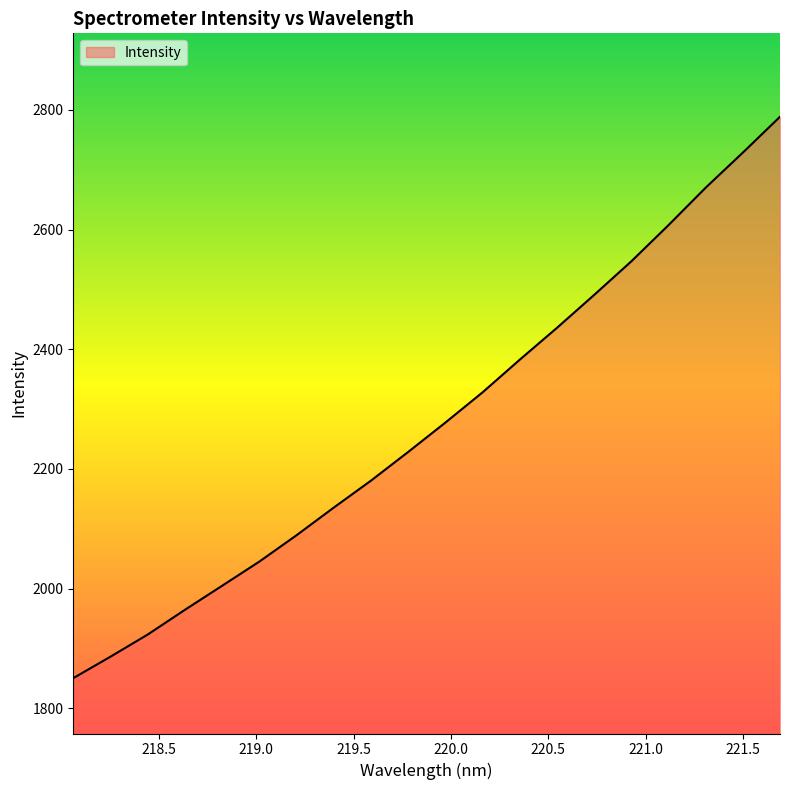

What is the difference between the maximum and minimum values?

938.2